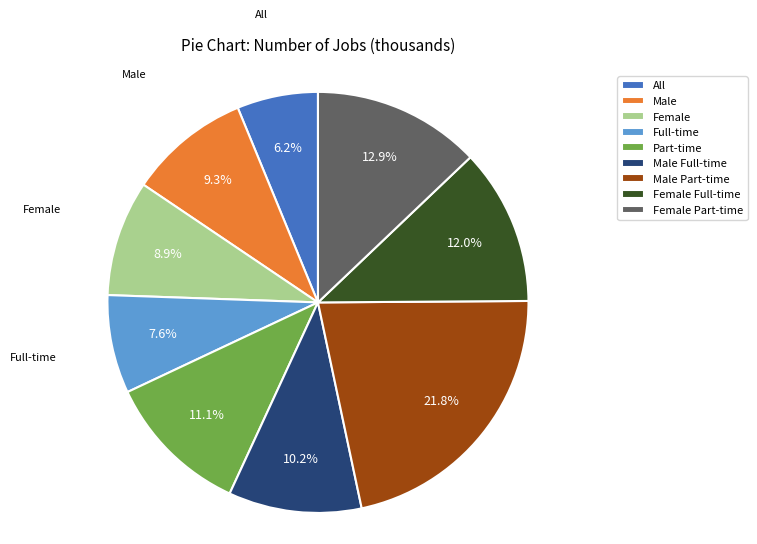

Between Full-time and Female Full-time, which is larger?

Female Full-time